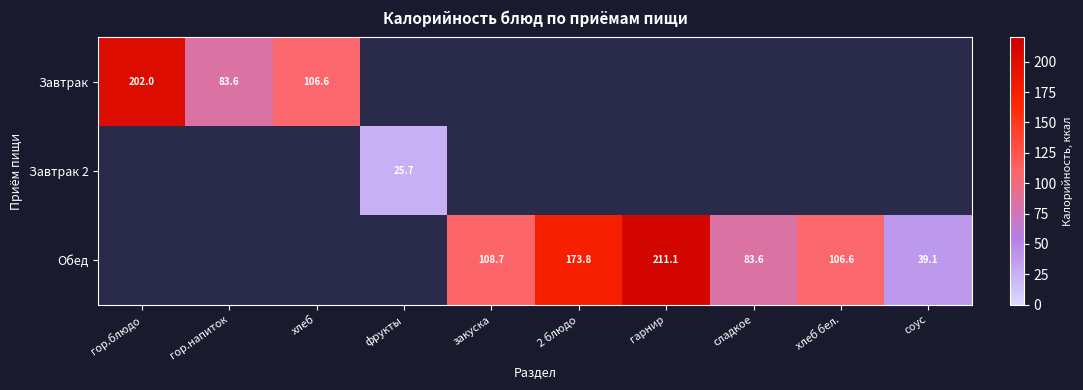

The value of Обед at закуска is 188.6. True or false?

False